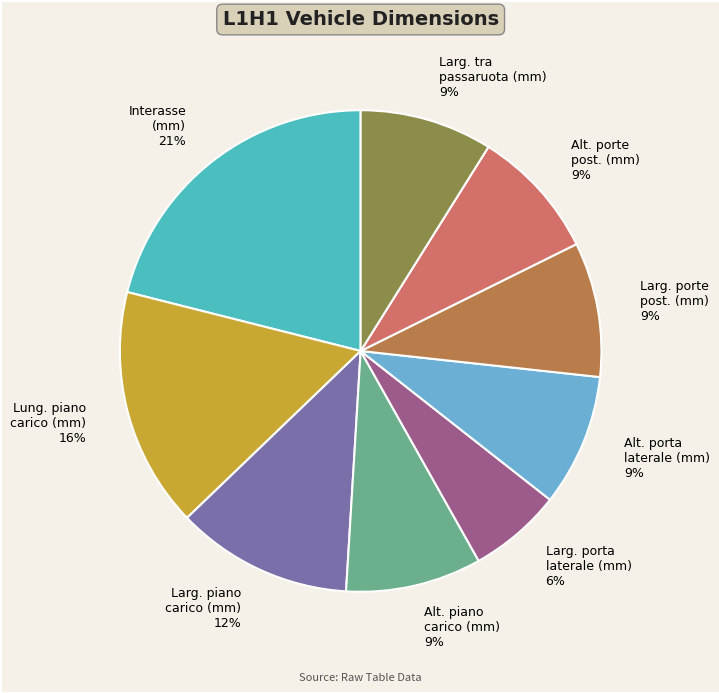

Approximately how many times larger is the value at Alt. porta laterale (mm) compared to Alt. porte post. (mm)?

1.0